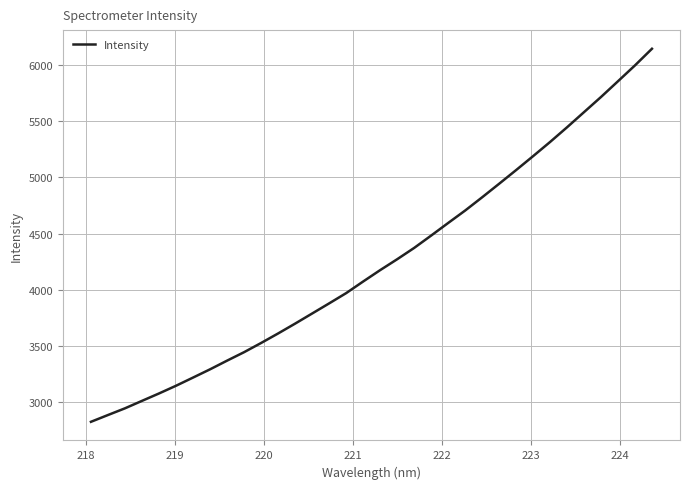

What is the maximum value shown in the chart?

6147.7